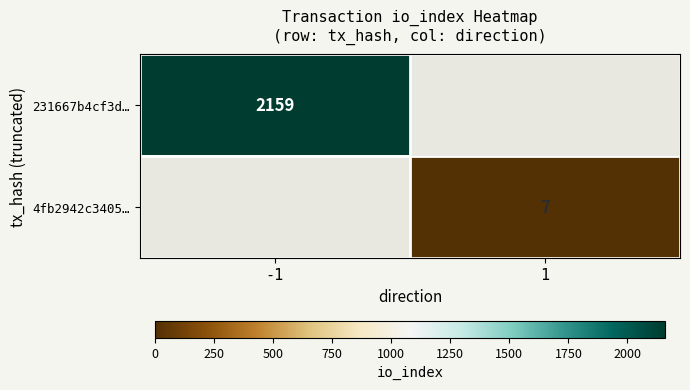

The value of 231667b4cf3d… at -1 is 2159. True or false?

True